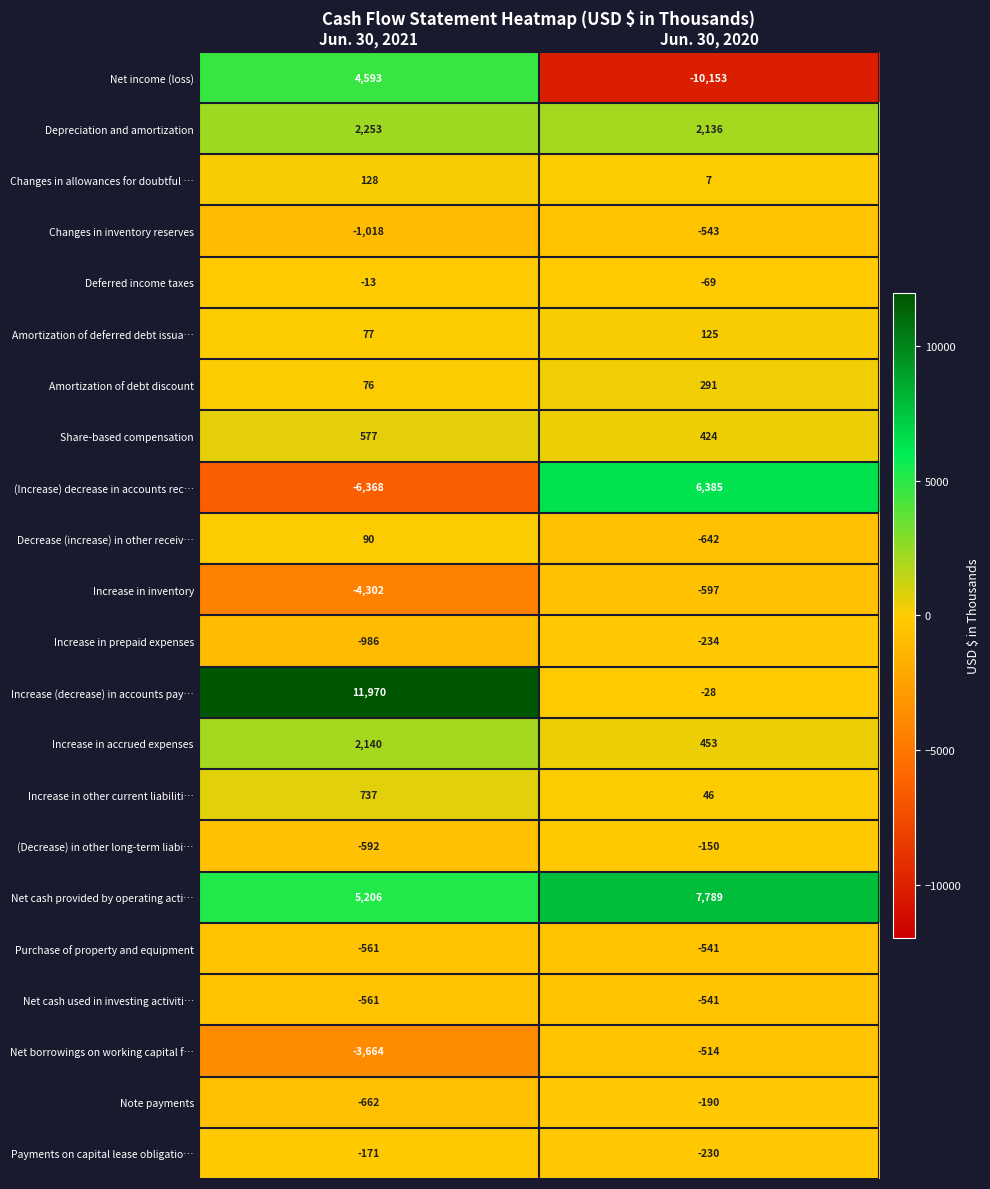

How many values in Decrease (increase) in other receiv… are below zero?

1